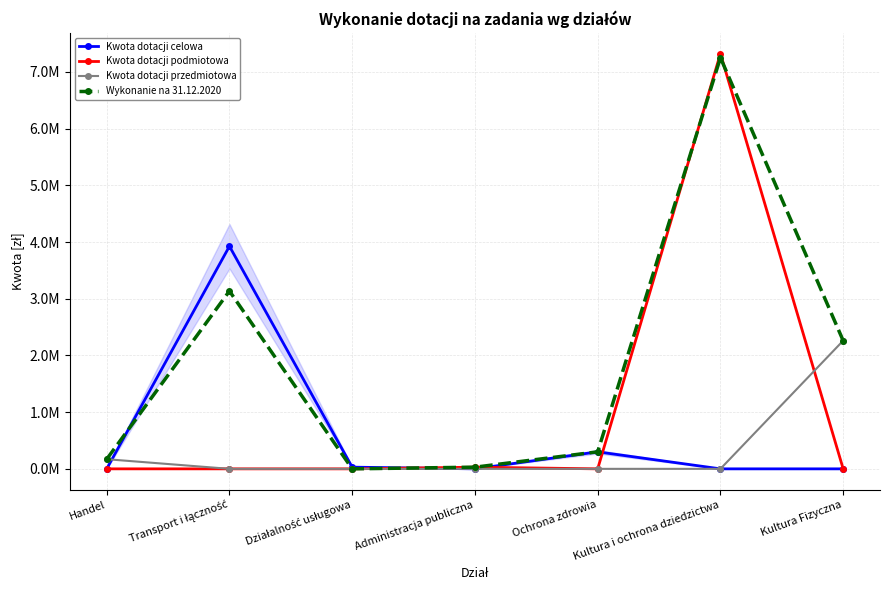

What position from the right is Kultura i ochrona dziedzictwa?

2